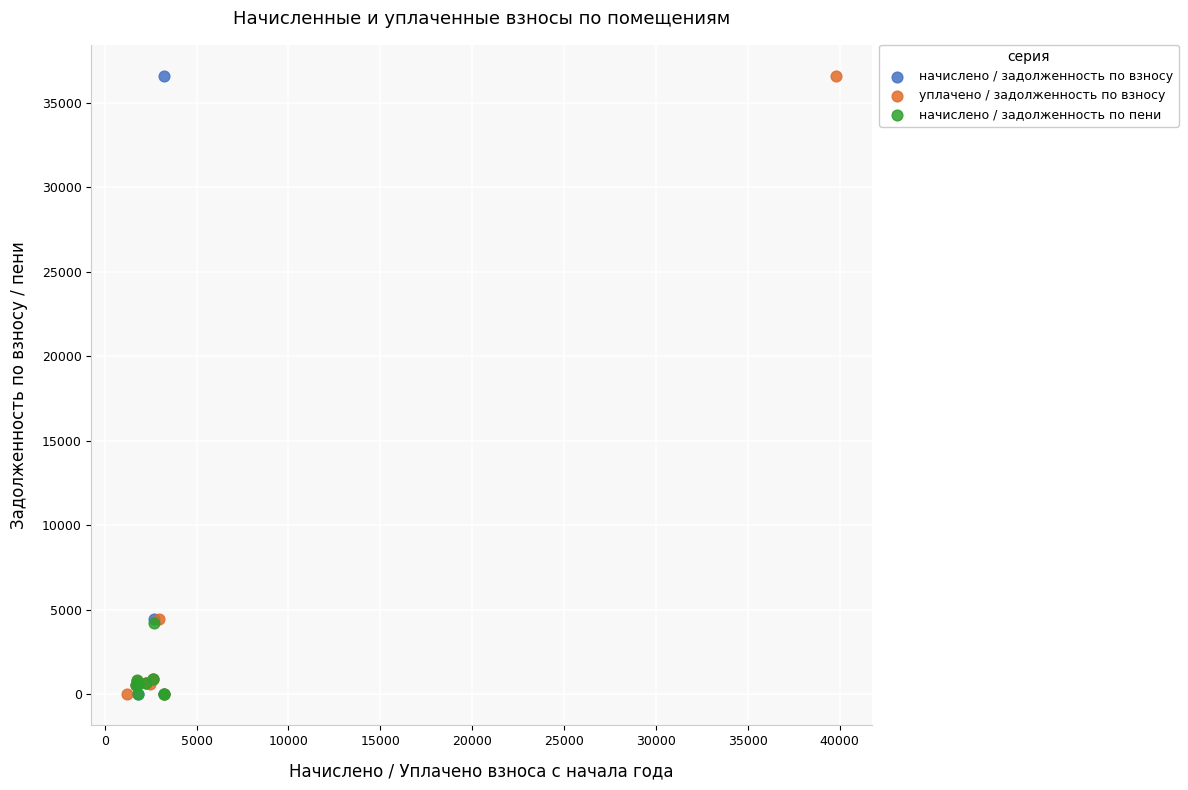

What are all the series names shown in the legend?

начислено / задолженность по взносу, уплачено / задолженность по взносу, начислено / задолженность по пени